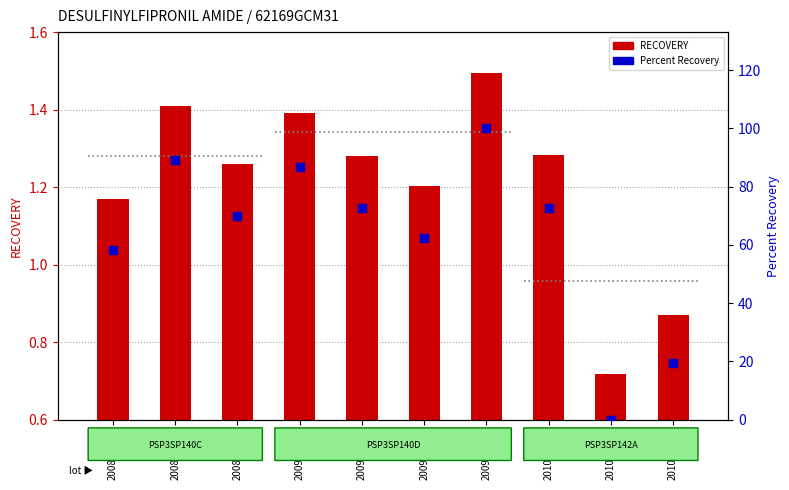

Which series has the largest Y range (max minus min)?

Percent Recovery